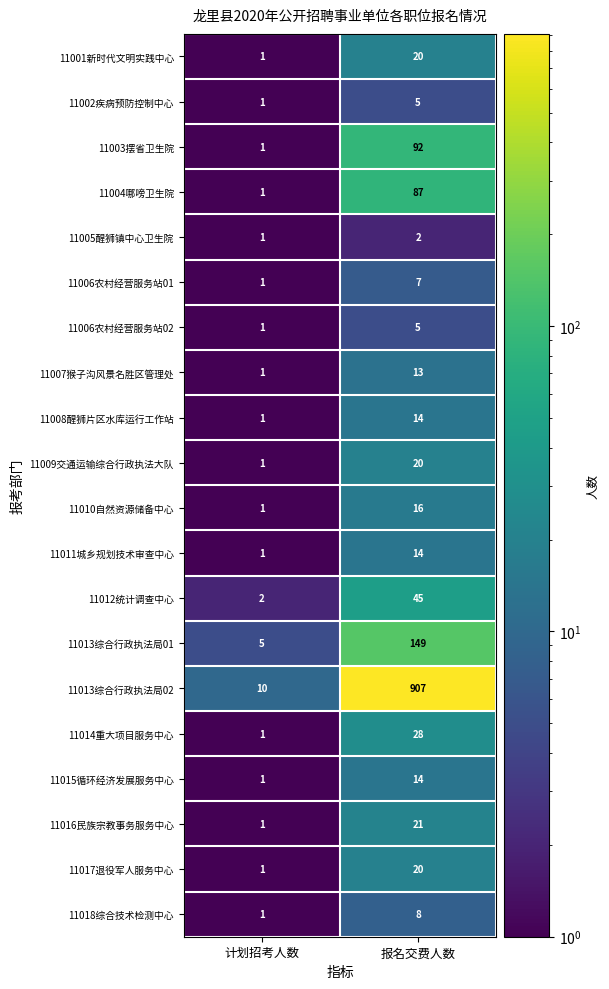

Is it true that 11008醒狮片区水库运行工作站 equals 2 at 计划招考人数?

False